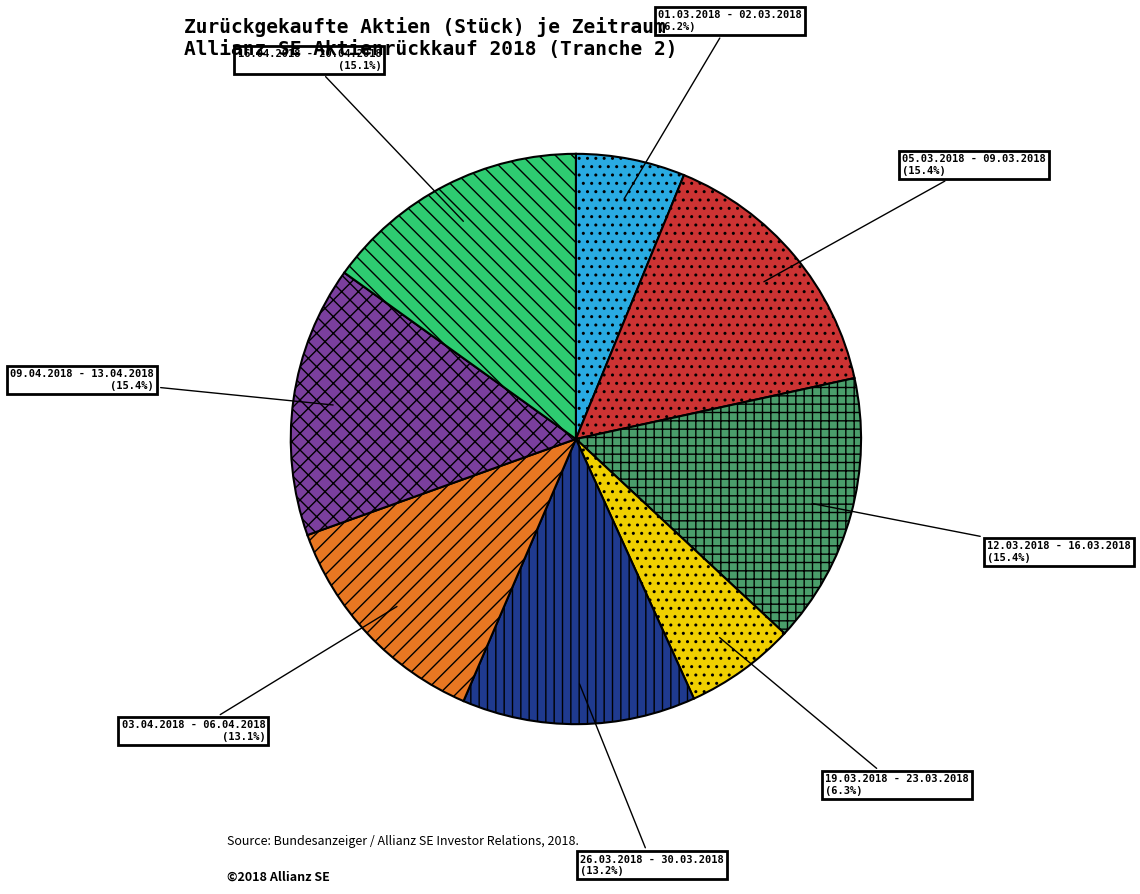

Is there a majority slice in this chart?

No